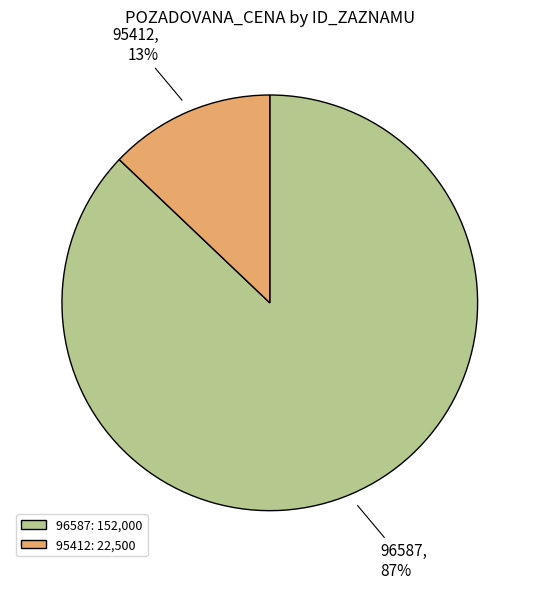

Count the number of slices in the pie.

2